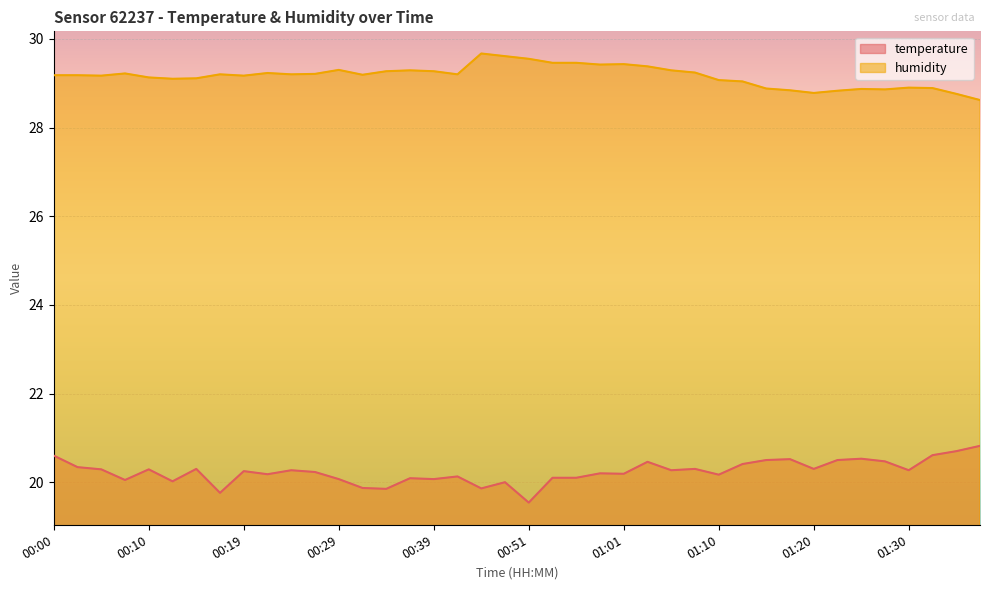

Between 00:51 and 00:53, which series saw the biggest shift?

temperature